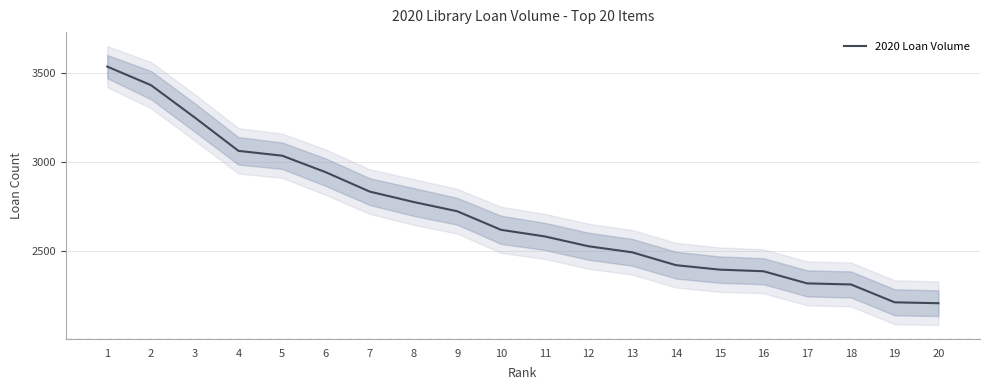

List the labels in order of value, smallest first.

20, 19, 18, 17, 16, 15, 14, 13, 12, 11, 10, 9, 8, 7, 6, 5, 4, 3, 2, 1